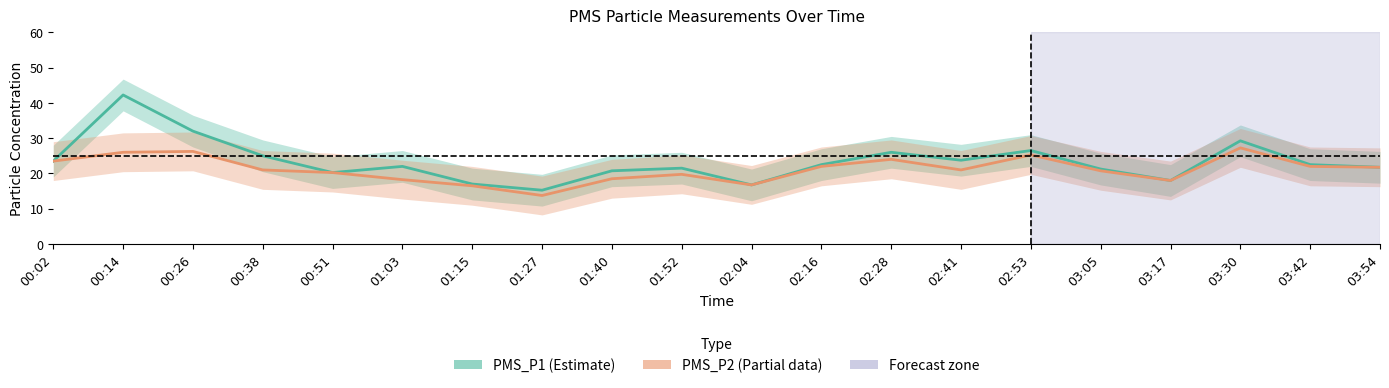

Is the value of PMS_P2 at 01:40 greater than the value of PMS_P1 at 01:03?

No